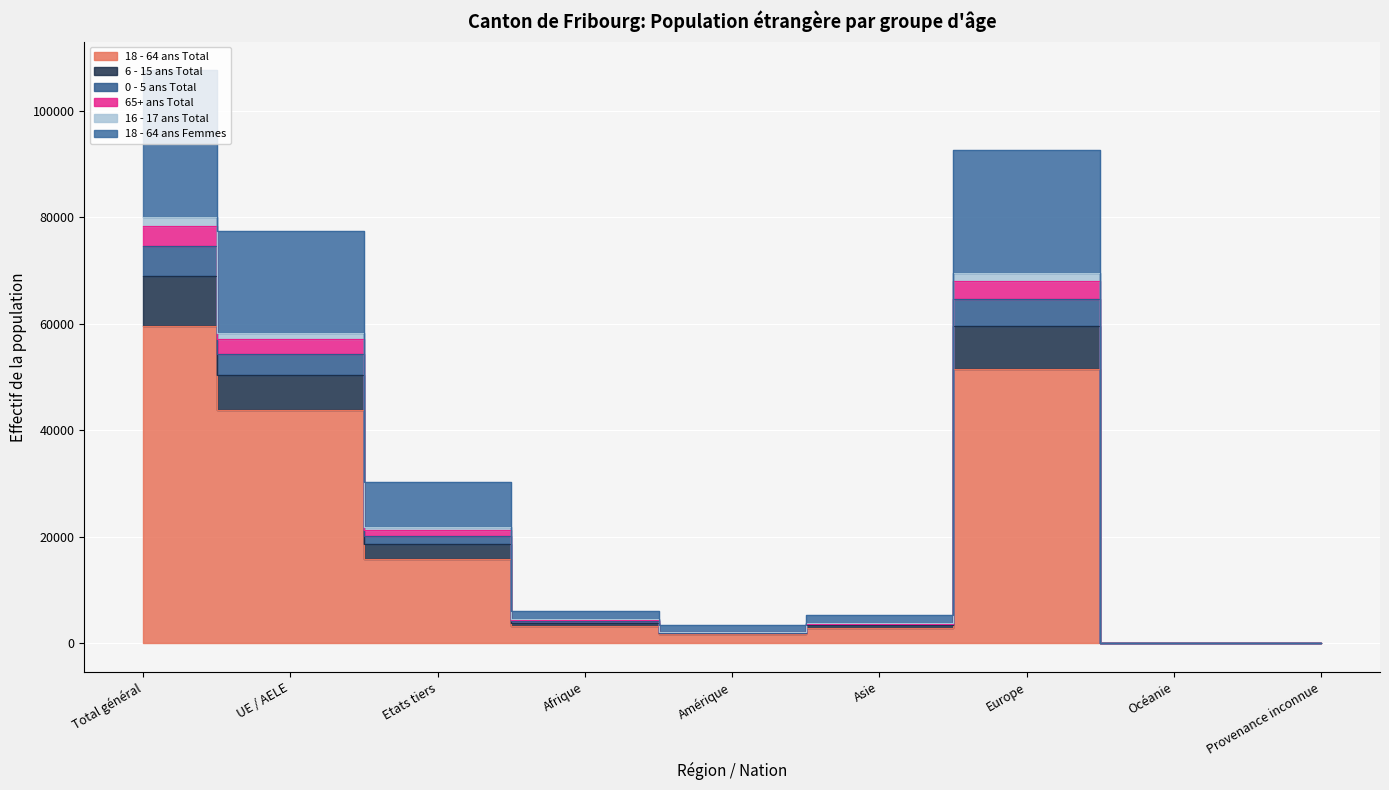

What is the label of the 8th point from the right?

UE / AELE